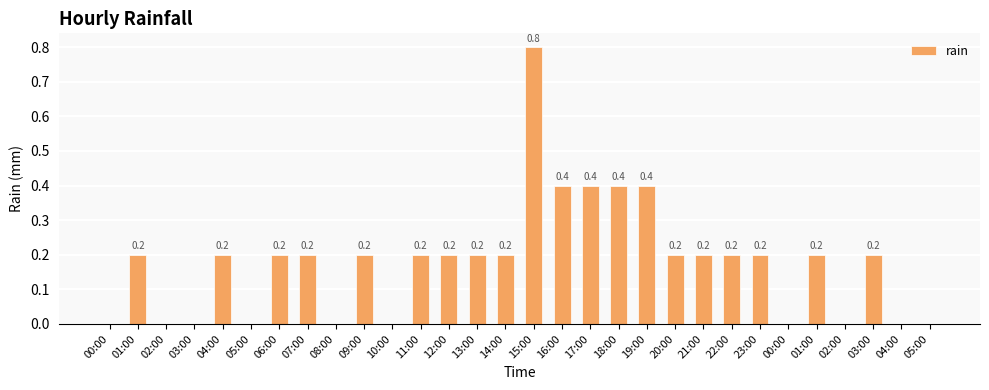

How many distinct data groups are displayed?

1